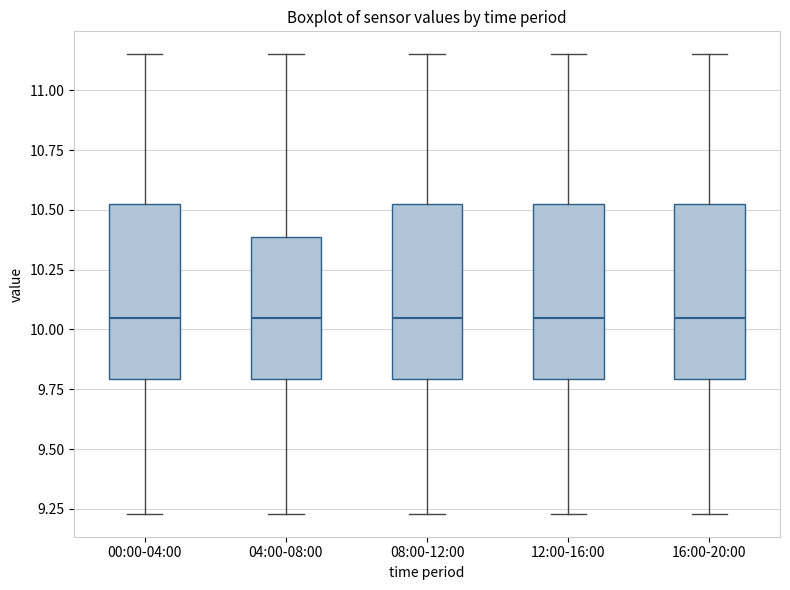

Reading left to right, transcribe this box plot: for each box, give where its median line is, the range the box spans, and where its two whiskers end, as read against the y-axis. The values are not printed on the chart, so give them approximately, as read against the axis.

00:00-04:00: median 10.05, box 9.80 to 10.55, whiskers 9.25 to 11.15
04:00-08:00: median 10.05, box 9.80 to 10.40, whiskers 9.25 to 11.15
08:00-12:00: median 10.05, box 9.80 to 10.55, whiskers 9.25 to 11.15
12:00-16:00: median 10.05, box 9.80 to 10.55, whiskers 9.25 to 11.15
16:00-20:00: median 10.05, box 9.80 to 10.55, whiskers 9.25 to 11.15